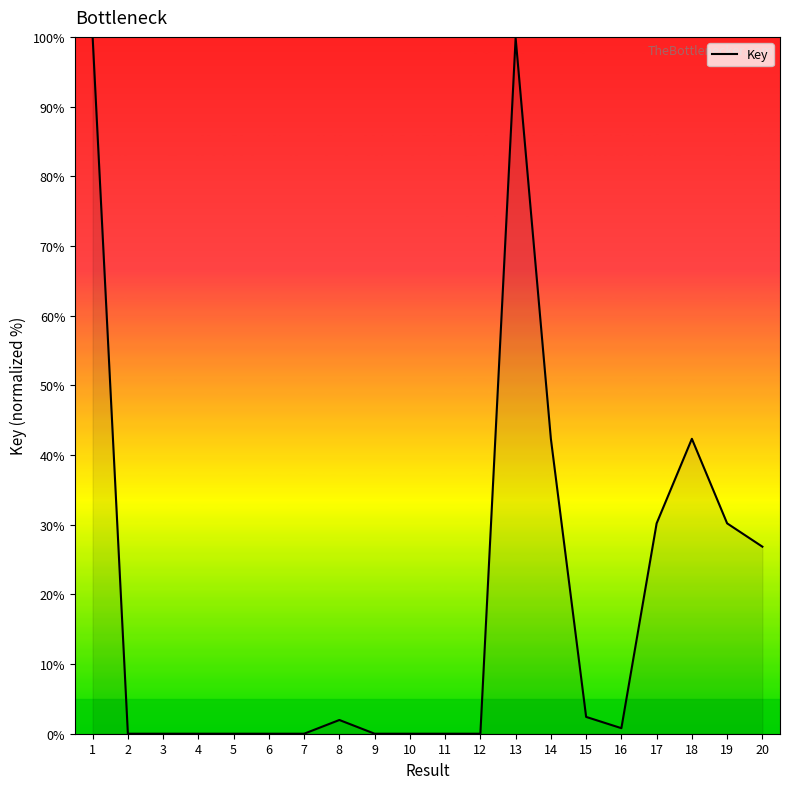

What is the greatest value displayed?

100.0